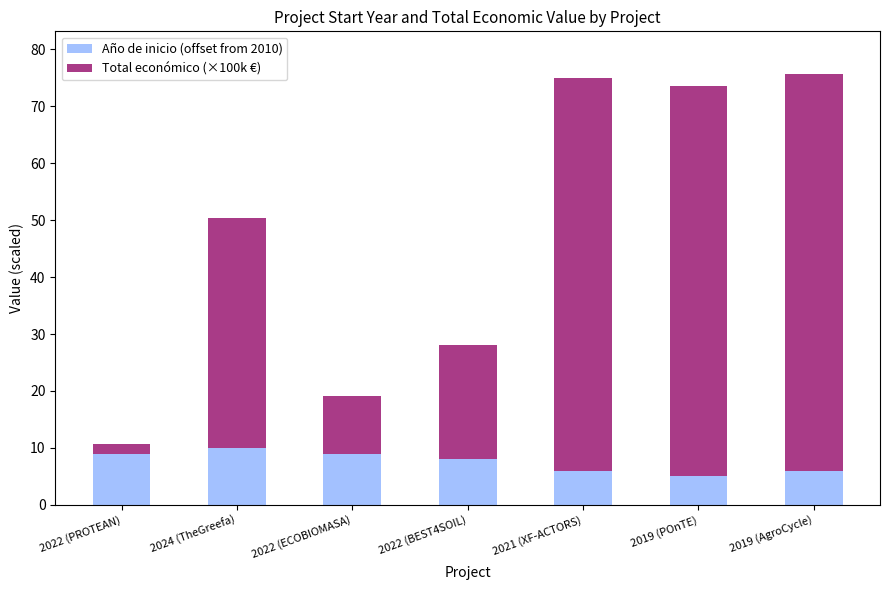

What is the total value across all series at 2021 (XF-ACTORS)?

75.0